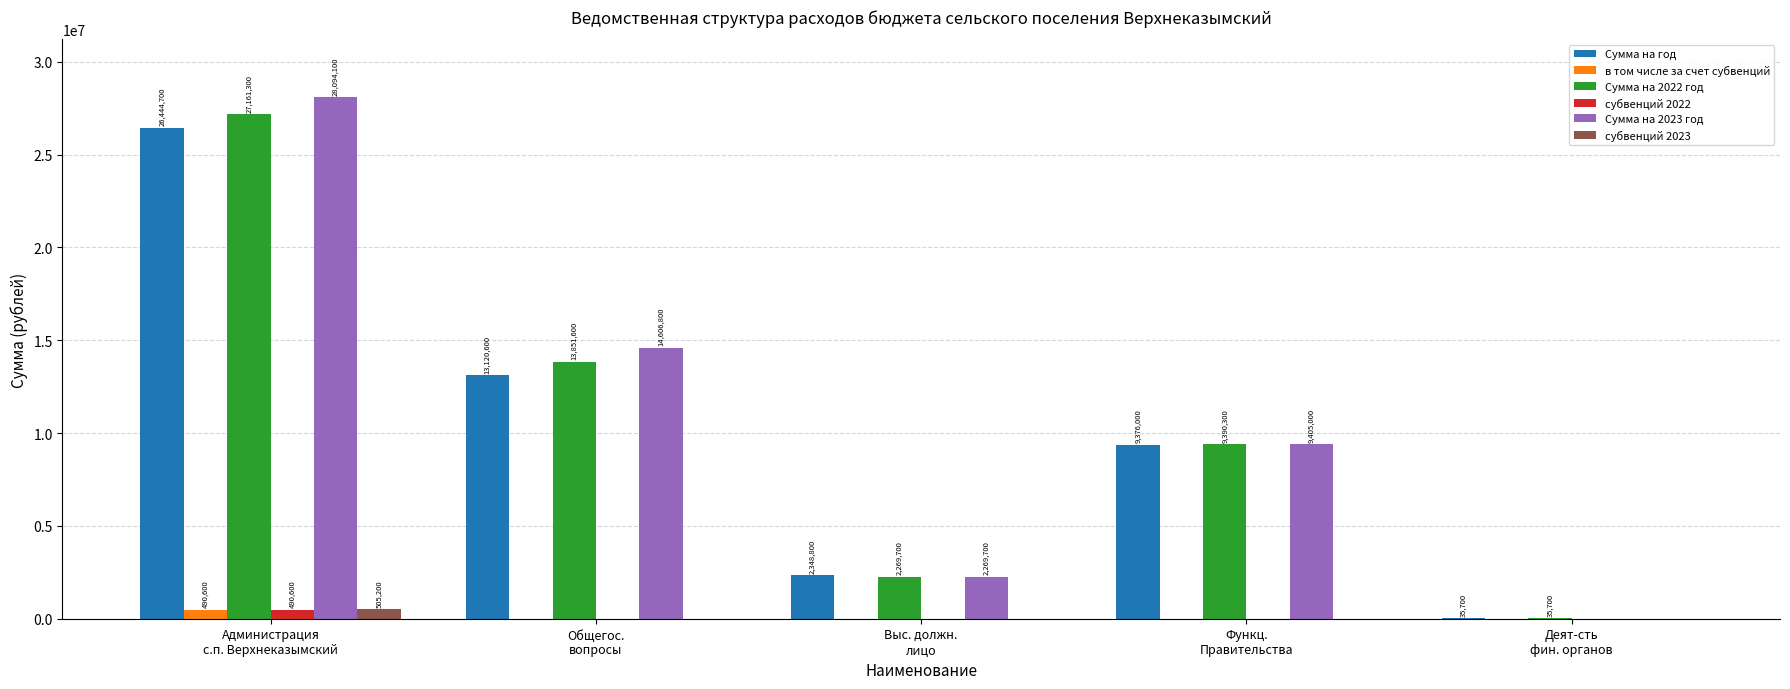

What is the maximum value shown in the chart?

28094100